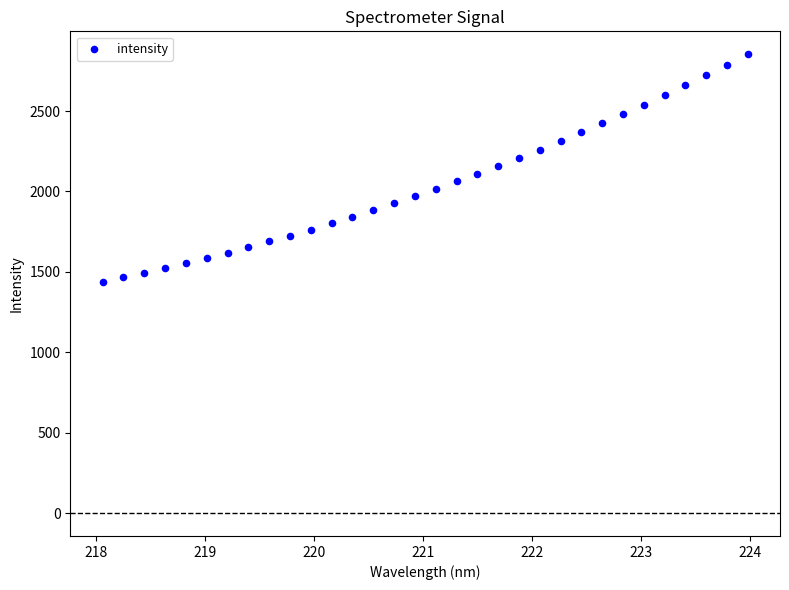

What is the range of X values (max minus min)?

5.9